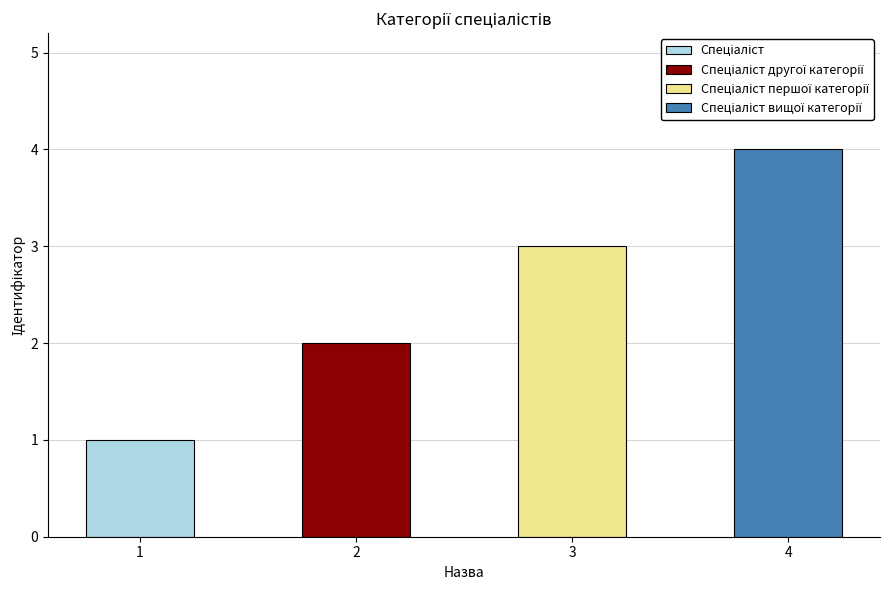

Which has a higher value, Спеціаліст вищої категорії or Спеціаліст другої категорії?

Спеціаліст вищої категорії